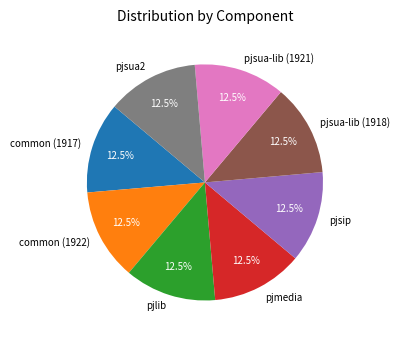

What is the ratio of the value at pjsua2 to the value at pjlib?

1.0